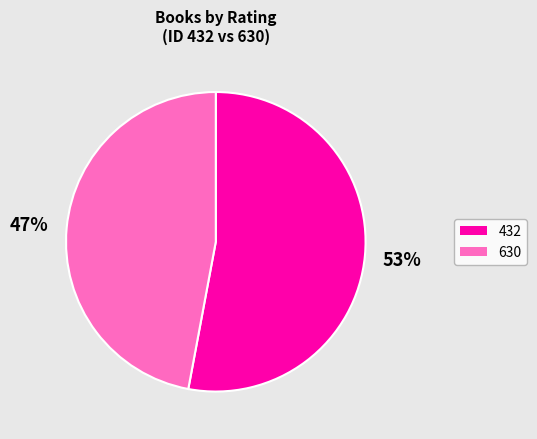

Between 630 and 432, which is larger?

432